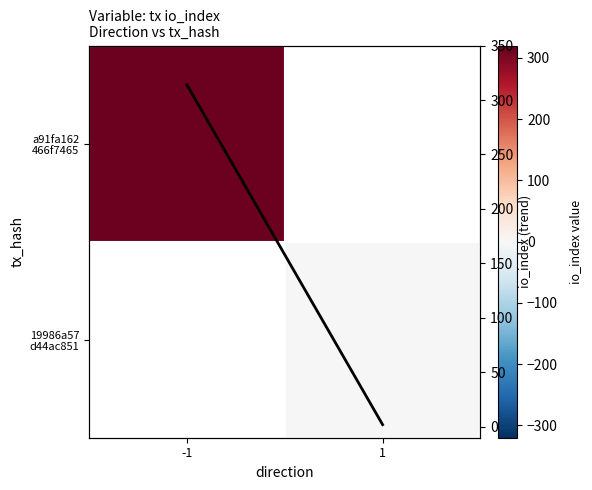

Count the number of data series in this chart.

3